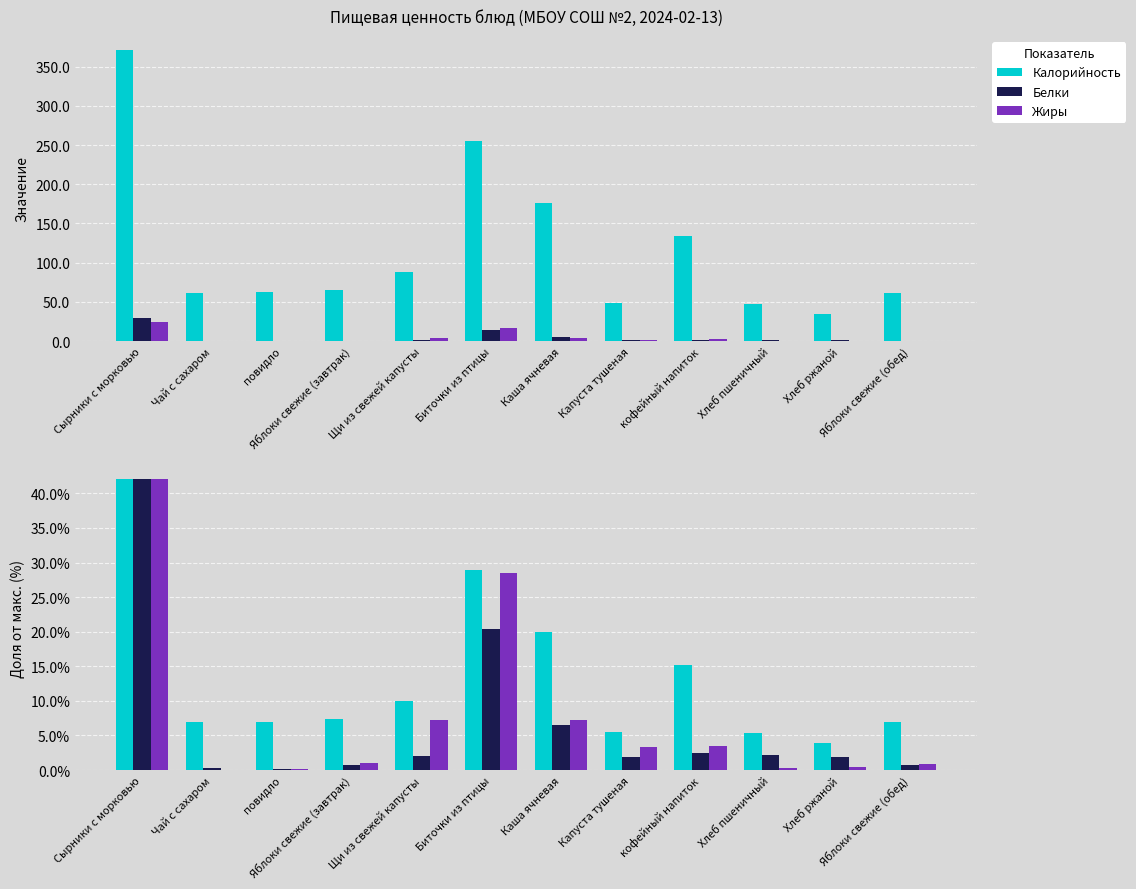

What value does the Белки series have at Каша ячневая?

6.6